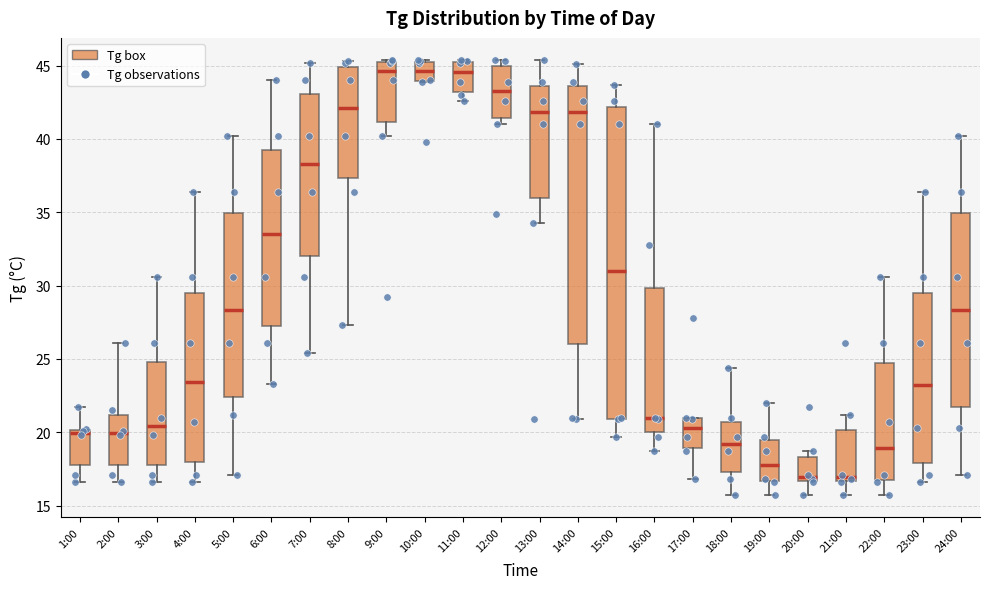

Where does the lower whisker of the box for 21:00 end on the y-axis? The values are not printed on the chart, so give them approximately, as read against the axis.

15.5